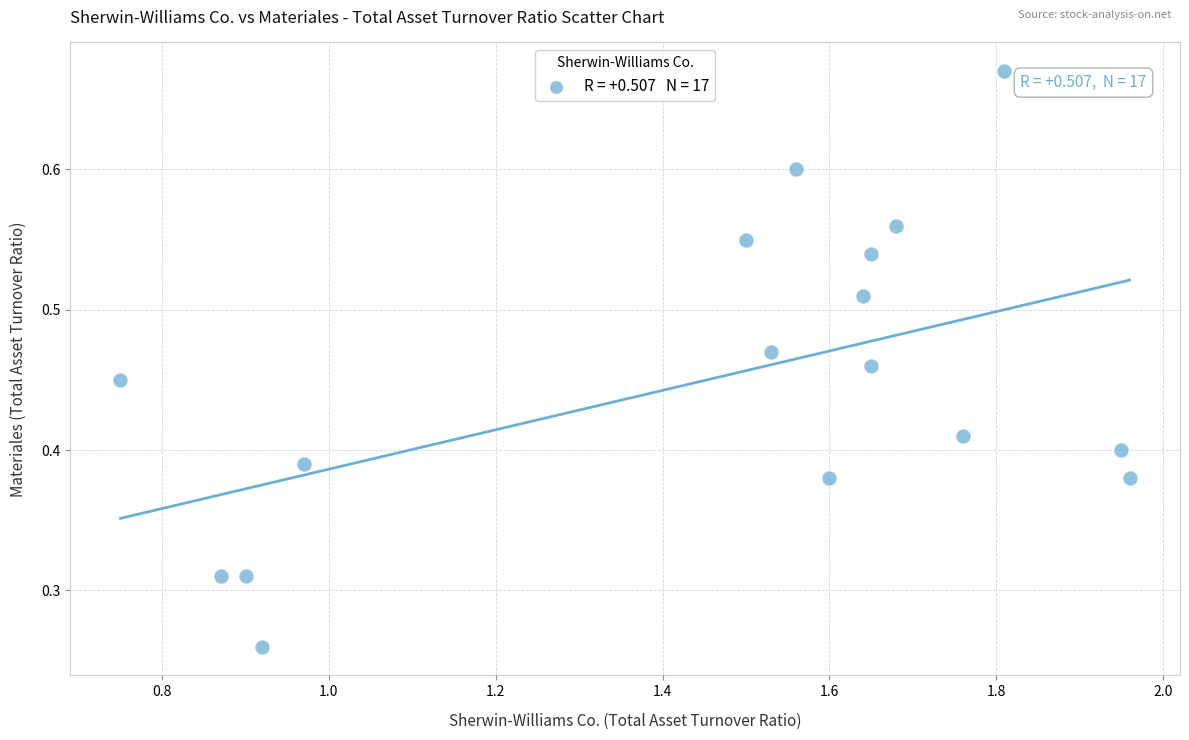

What is the range of X values (max minus min)?

1.2